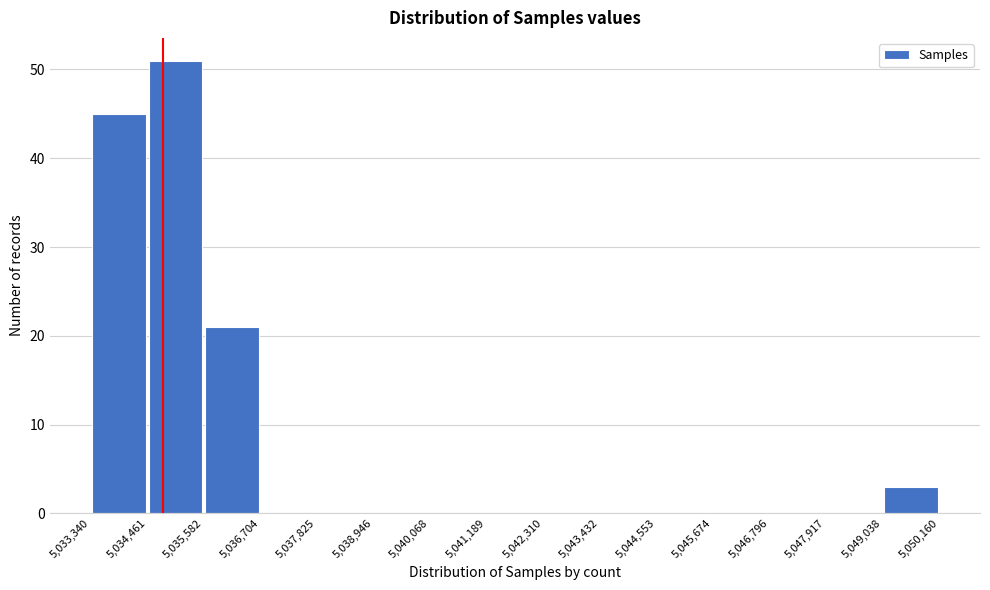

Over which range of the x-axis is the bar tallest?

5,034,461 to 5,035,582